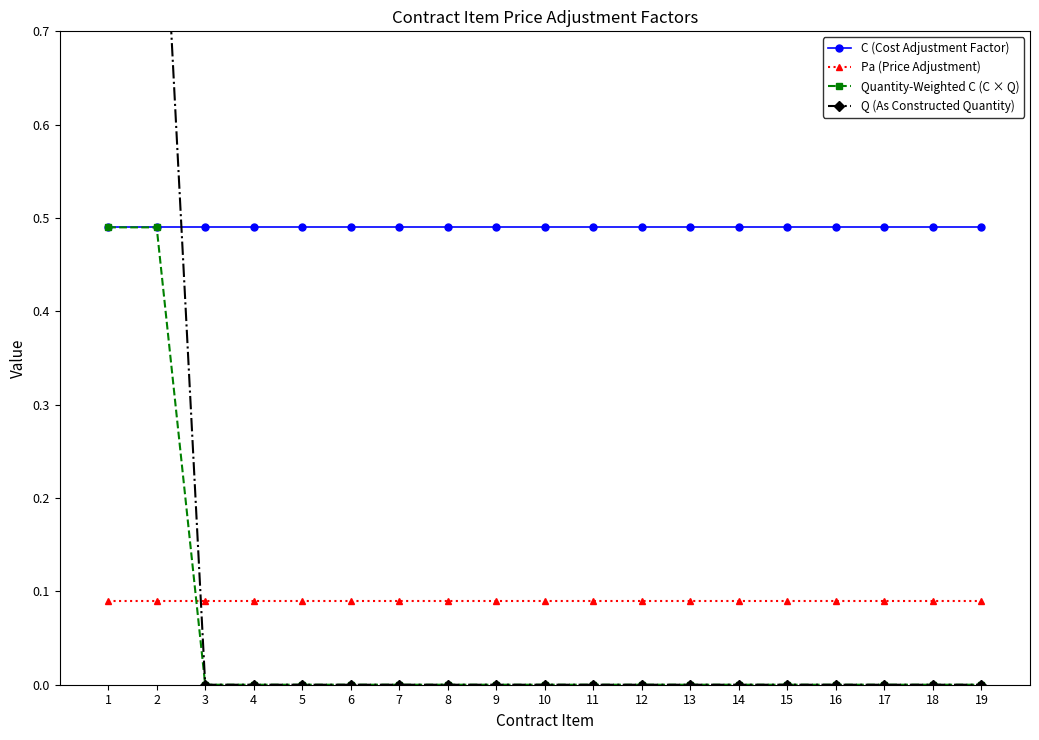

What is the value of the C (Cost Adjustment Factor) point at the 10th from the left?

0.5